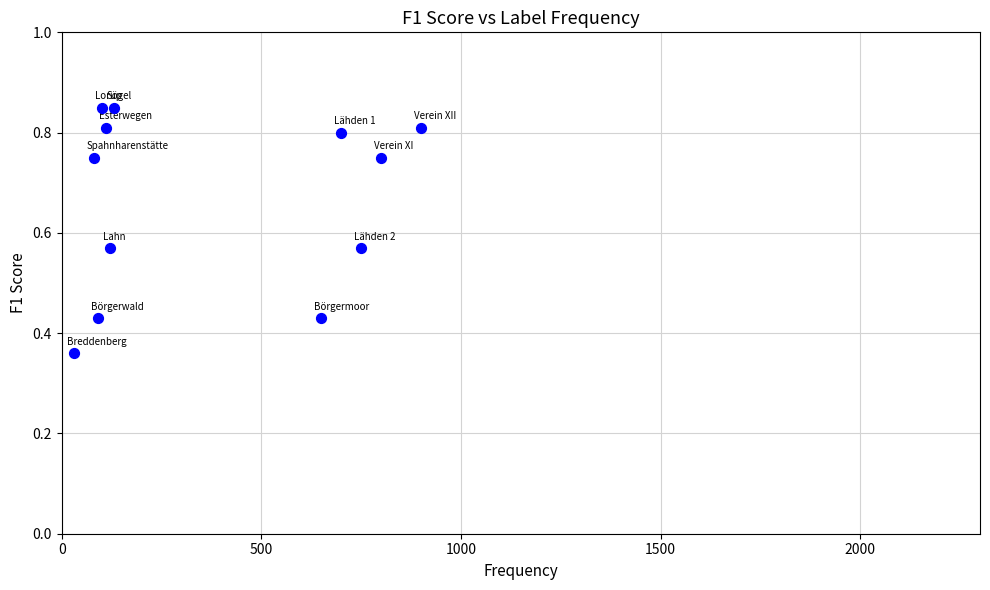

What is the average X value?

371.7